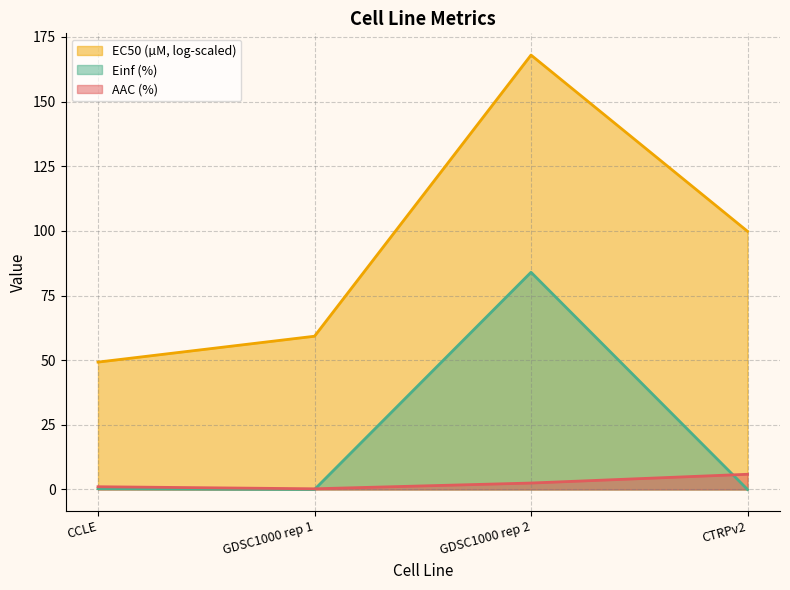

List the series in order of their peak value, lowest first.

AAC (%), Einf (%), EC50 (µM, log-scaled)